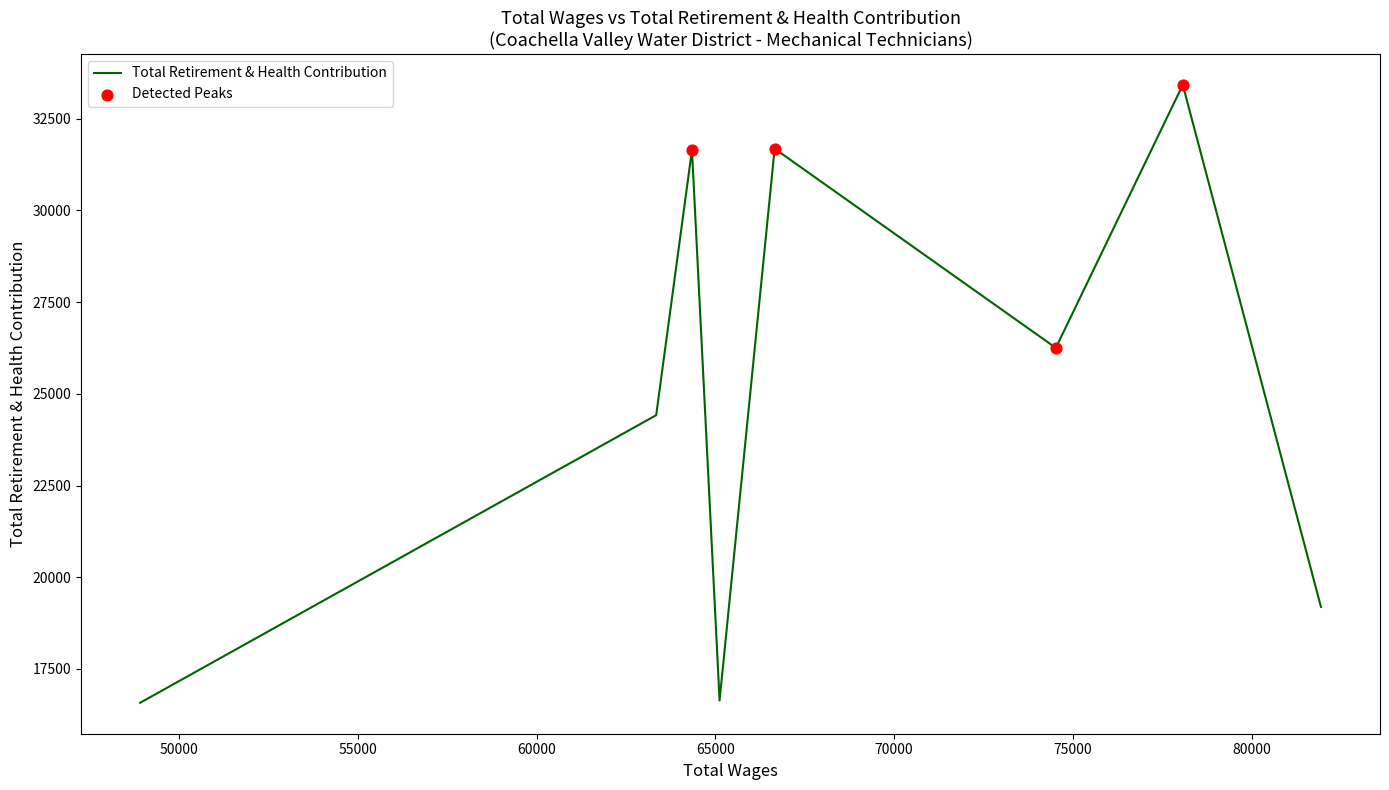

What is the difference between the maximum and minimum values?

16846